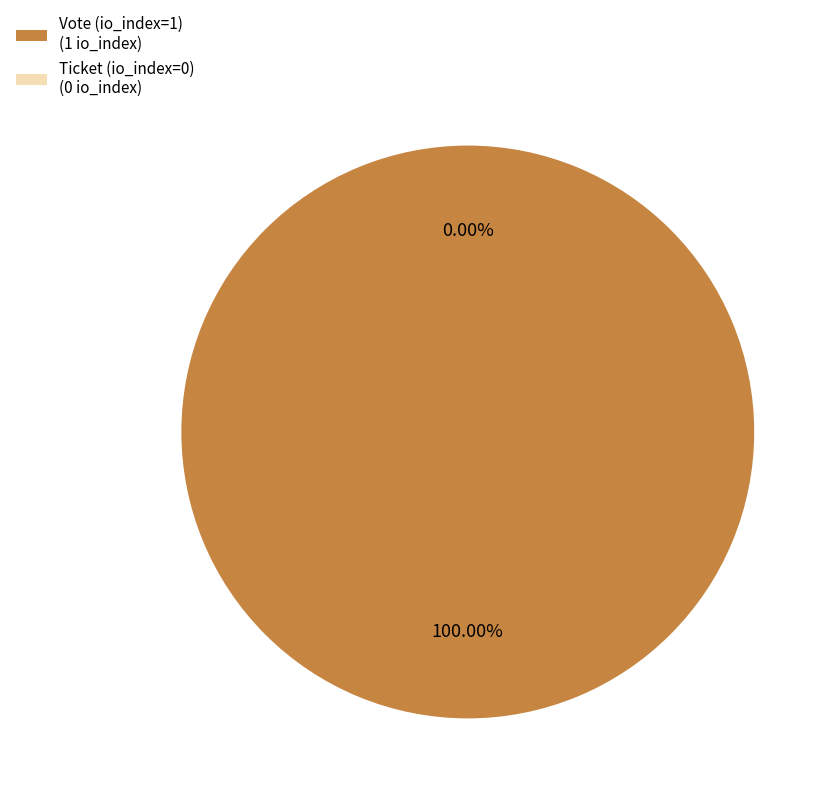

Which category has the smallest portion of the pie?

Ticket (io_index=0)